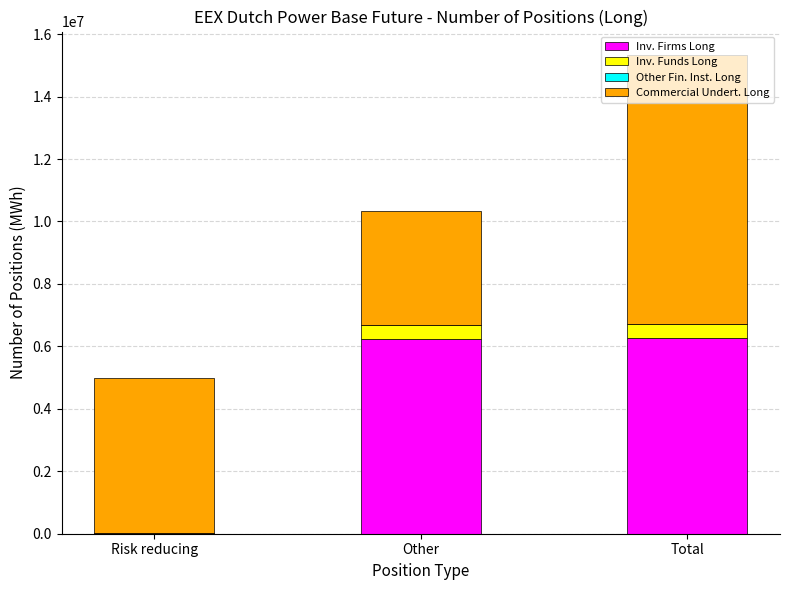

At which category is the sum across all series the highest?

Total